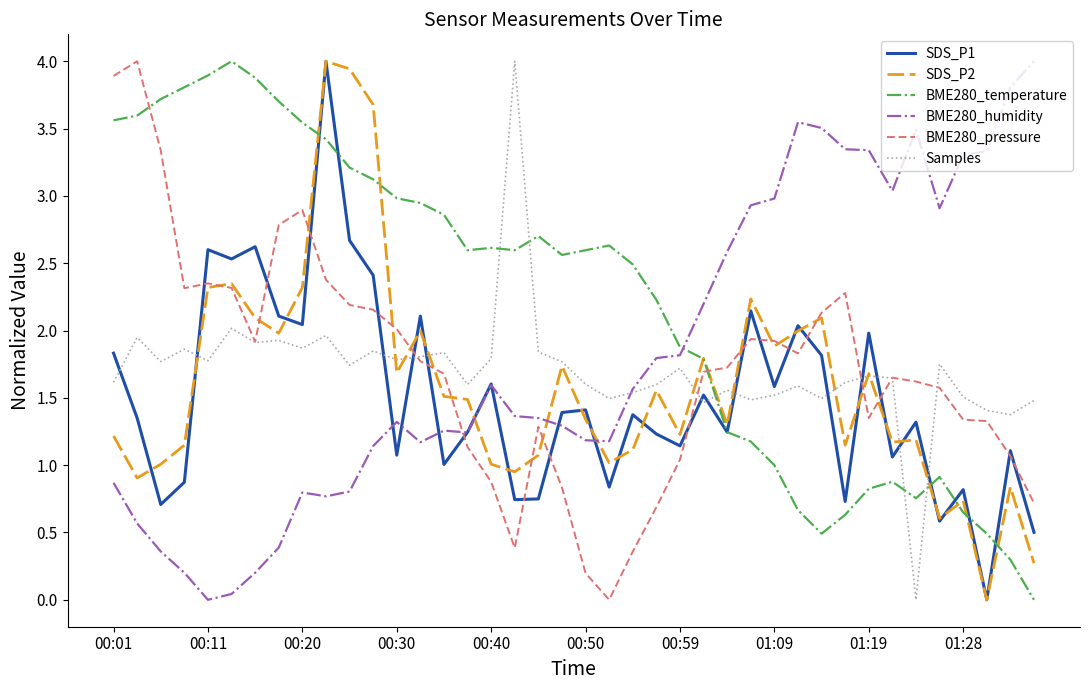

True or false: BME280_temperature and BME280_pressure cross at least once.

True